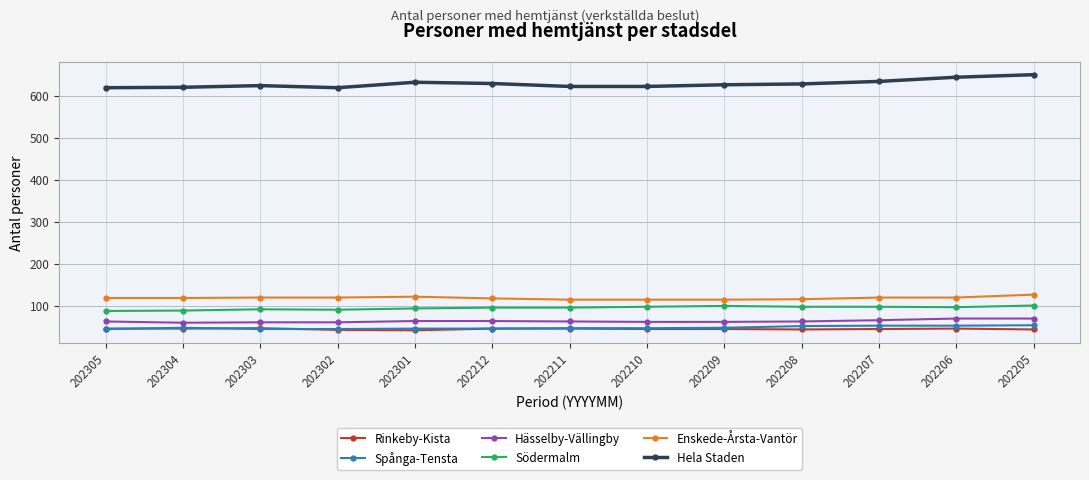

What is the maximum value for Spånga-Tensta?

54